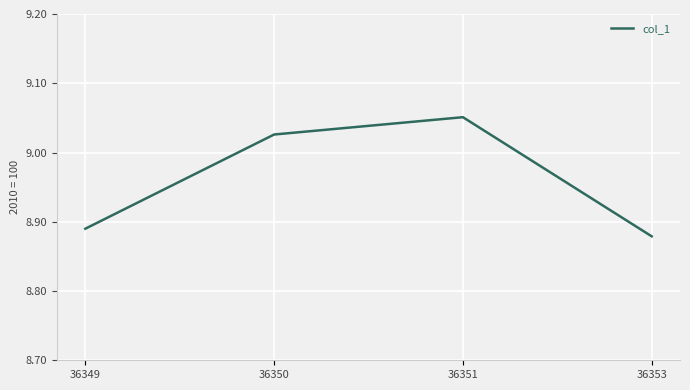

How many series are shown in this chart?

1